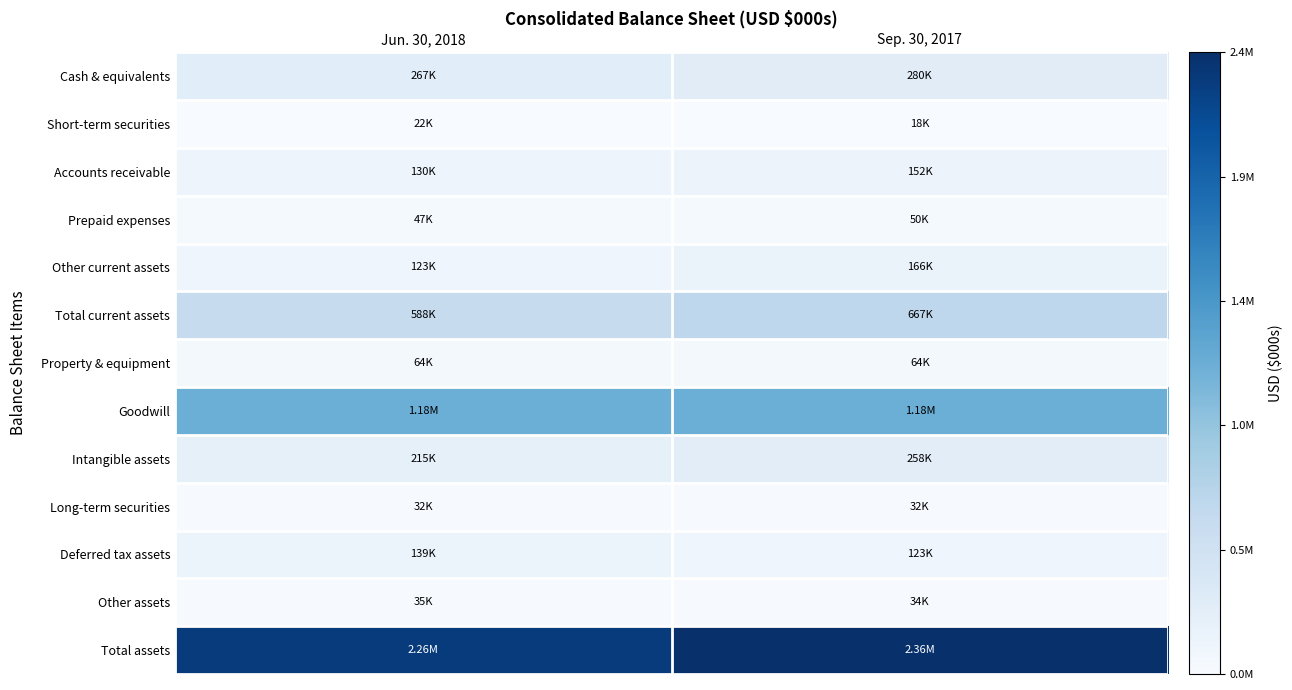

Reading left to right, transcribe all the data shown in this chart.

Cash & equivalents: Jun. 30, 2018=266552	Sep. 30, 2017=280003
Short-term securities: Jun. 30, 2018=22356	Sep. 30, 2017=18408
Accounts receivable: Jun. 30, 2018=130079	Sep. 30, 2017=152299
Prepaid expenses: Jun. 30, 2018=46600	Sep. 30, 2017=49913
Other current assets: Jun. 30, 2018=122625	Sep. 30, 2017=165933
Total current assets: Jun. 30, 2018=588212	Sep. 30, 2017=666556
Property & equipment: Jun. 30, 2018=64456	Sep. 30, 2017=63600
Goodwill: Jun. 30, 2018=1182462	Sep. 30, 2017=1182772
Intangible assets: Jun. 30, 2018=214657	Sep. 30, 2017=257908
Long-term securities: Jun. 30, 2018=31816	Sep. 30, 2017=31907
Deferred tax assets: Jun. 30, 2018=138958	Sep. 30, 2017=123166
Other assets: Jun. 30, 2018=35070	Sep. 30, 2017=34475
Total assets: Jun. 30, 2018=2255631	Sep. 30, 2017=2360384